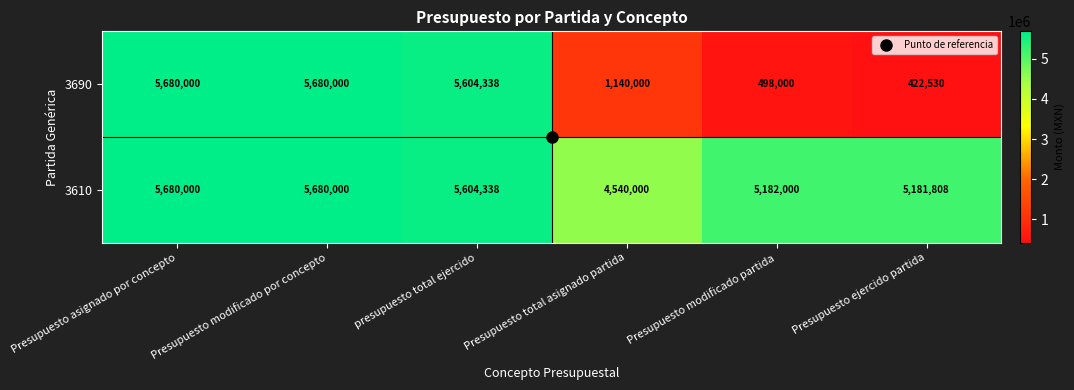

What is the sum of the 3690 values at Presupuesto total asignado partida and Presupuesto modificado partida?

1638000